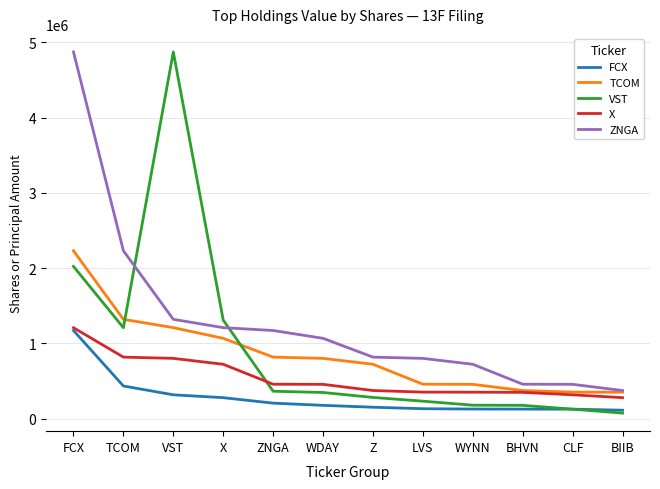

What are all the series names shown in the legend?

FCX, TCOM, VST, X, ZNGA